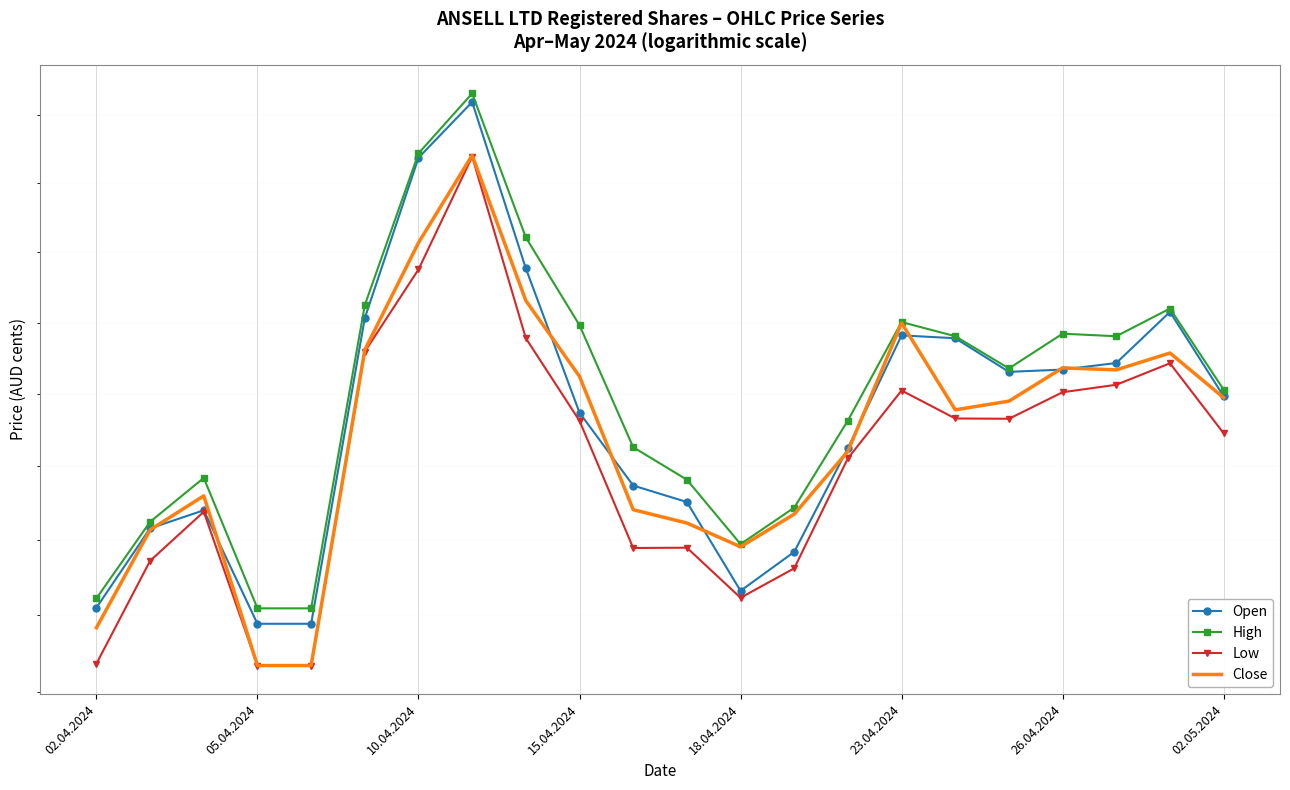

Between 19 and 05.04.2024, which is larger?

19